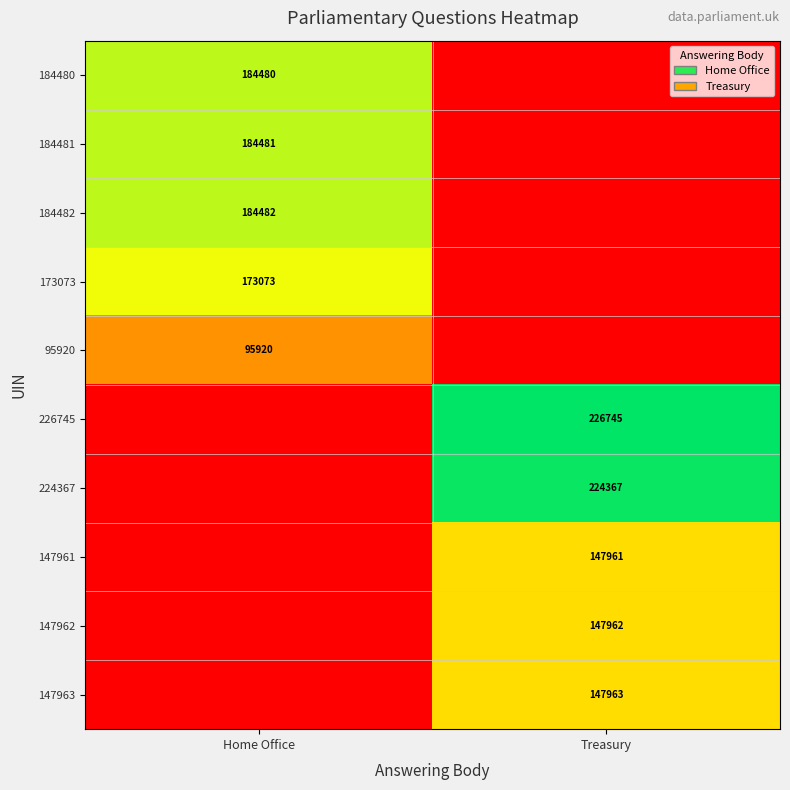

Is it true that 147961 equals 147961 at Treasury?

True